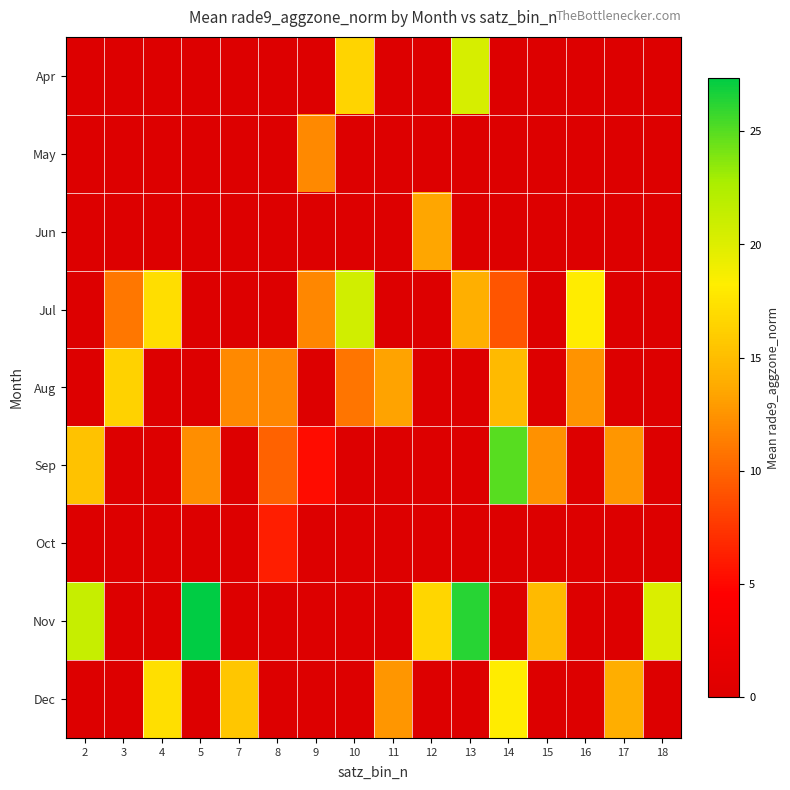

Reading right to left, transcribe all the data shown in this chart.

Apr: 18=0.0	17=0.0	16=0.0	15=0.0	14=0.0	13=20.4	12=0.0	11=0.0	10=16.5	9=0.0	8=0.0	7=0.0	5=0.0	4=0.0	3=0.0	2=0.0
May: 18=0.0	17=0.0	16=0.0	15=0.0	14=0.0	13=0.0	12=0.0	11=0.0	10=0.0	9=11.9	8=0.0	7=0.0	5=0.0	4=0.0	3=0.0	2=0.0
Jun: 18=0.0	17=0.0	16=0.0	15=0.0	14=0.0	13=0.0	12=13.5	11=0.0	10=0.0	9=0.0	8=0.0	7=0.0	5=0.0	4=0.0	3=0.0	2=0.0
Jul: 18=0.0	17=0.0	16=18.1	15=0.0	14=9.2	13=14.0	12=0.0	11=0.0	10=20.7	9=11.8	8=0.0	7=0.0	5=0.0	4=17.2	3=10.9	2=0.0
Aug: 18=0.0	17=0.0	16=12.4	15=0.0	14=14.8	13=0.0	12=0.0	11=13.4	10=10.9	9=0.0	8=11.8	7=12.0	5=0.0	4=0.0	3=16.4	2=0.0
Sep: 18=0.0	17=12.7	16=0.0	15=12.4	14=24.9	13=0.0	12=0.0	11=0.0	10=0.0	9=5.3	8=9.9	7=0.0	5=12.3	4=0.0	3=0.0	2=15.3
Oct: 18=0.0	17=0.0	16=0.0	15=0.0	14=0.0	13=0.0	12=0.0	11=0.0	10=0.0	9=0.0	8=6.3	7=0.0	5=0.0	4=0.0	3=0.0	2=0.0
Nov: 18=20.1	17=0.0	16=0.0	15=14.9	14=0.0	13=26.2	12=16.6	11=0.0	10=0.0	9=0.0	8=0.0	7=0.0	5=27.4	4=0.0	3=0.0	2=21.2
Dec: 18=0.0	17=13.9	16=0.0	15=0.0	14=18.1	13=0.0	12=0.0	11=12.7	10=0.0	9=0.0	8=0.0	7=15.5	5=0.0	4=17.2	3=0.0	2=0.0